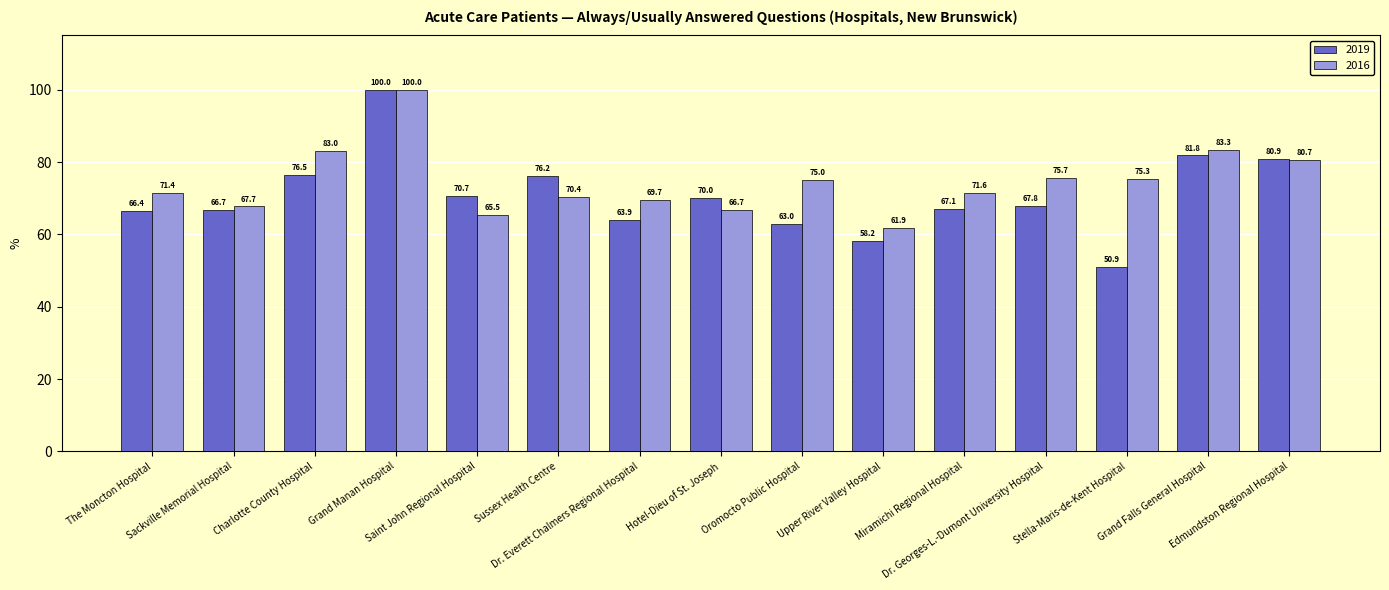

At Miramichi Regional Hospital, list the series in order from smallest to largest.

2019, 2016